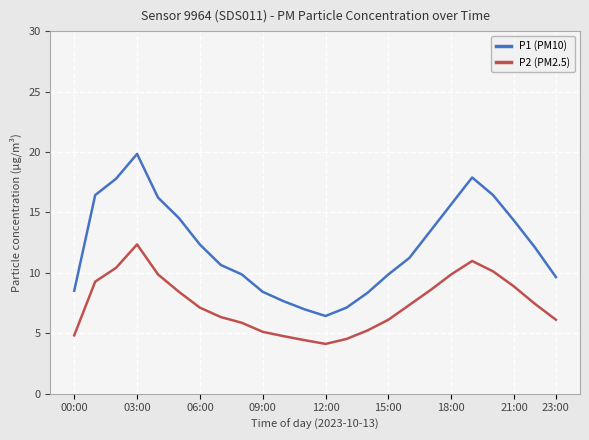

Rank the series by their maximum value, from lowest to highest.

P2 (PM2.5), P1 (PM10)